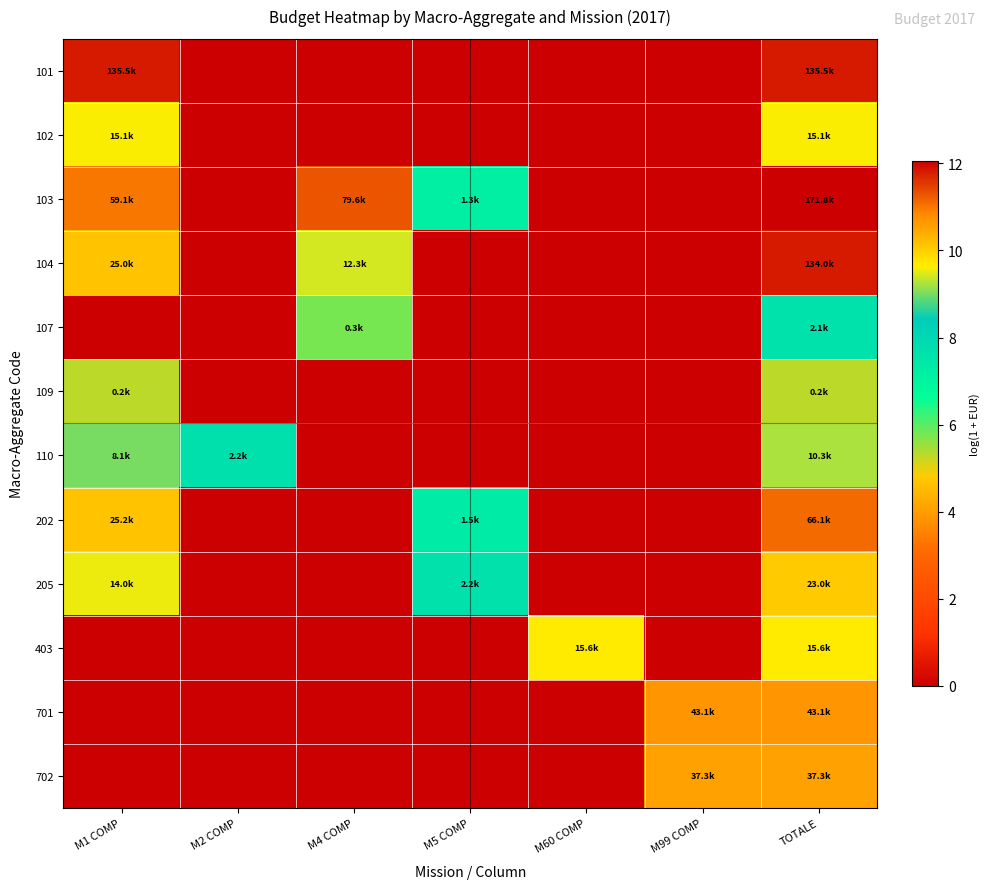

Which series has the largest range (max minus min)?

103